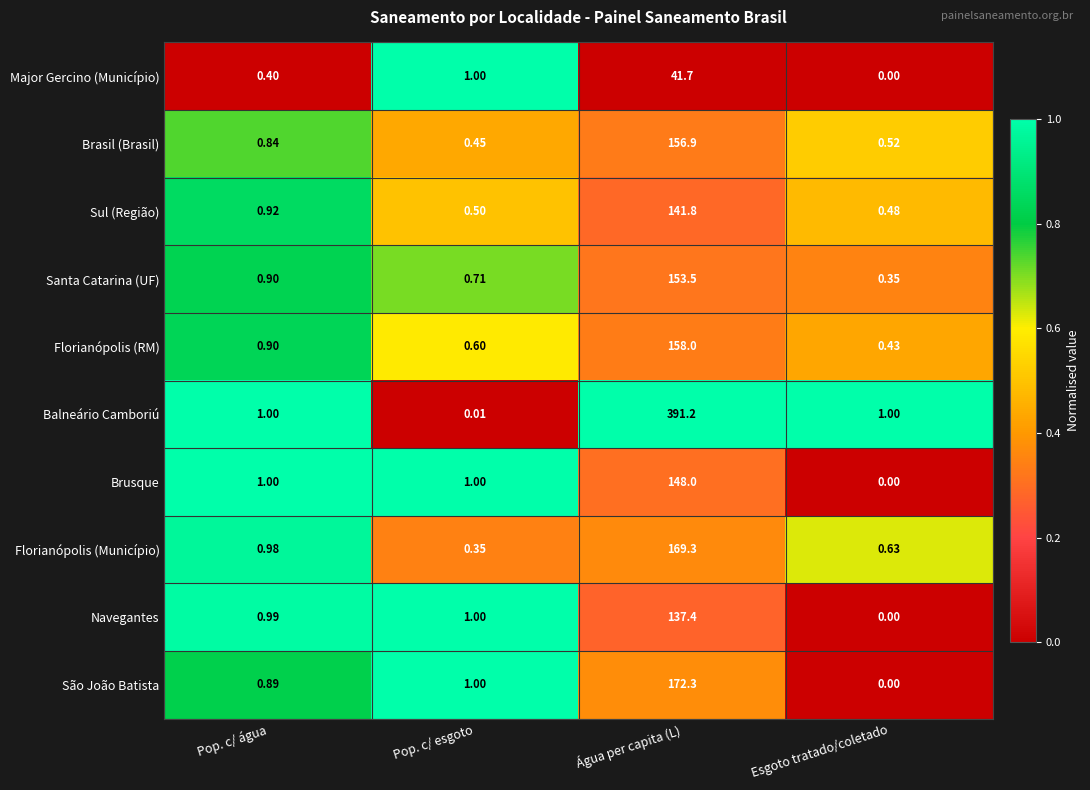

Rank the series by their maximum value, from lowest to highest.

Major Gercino (Município), Navegantes, Sul (Região), Brusque, Santa Catarina (UF), Brasil (Brasil), Florianópolis (RM), Florianópolis (Município), São João Batista, Balneário Camboriú